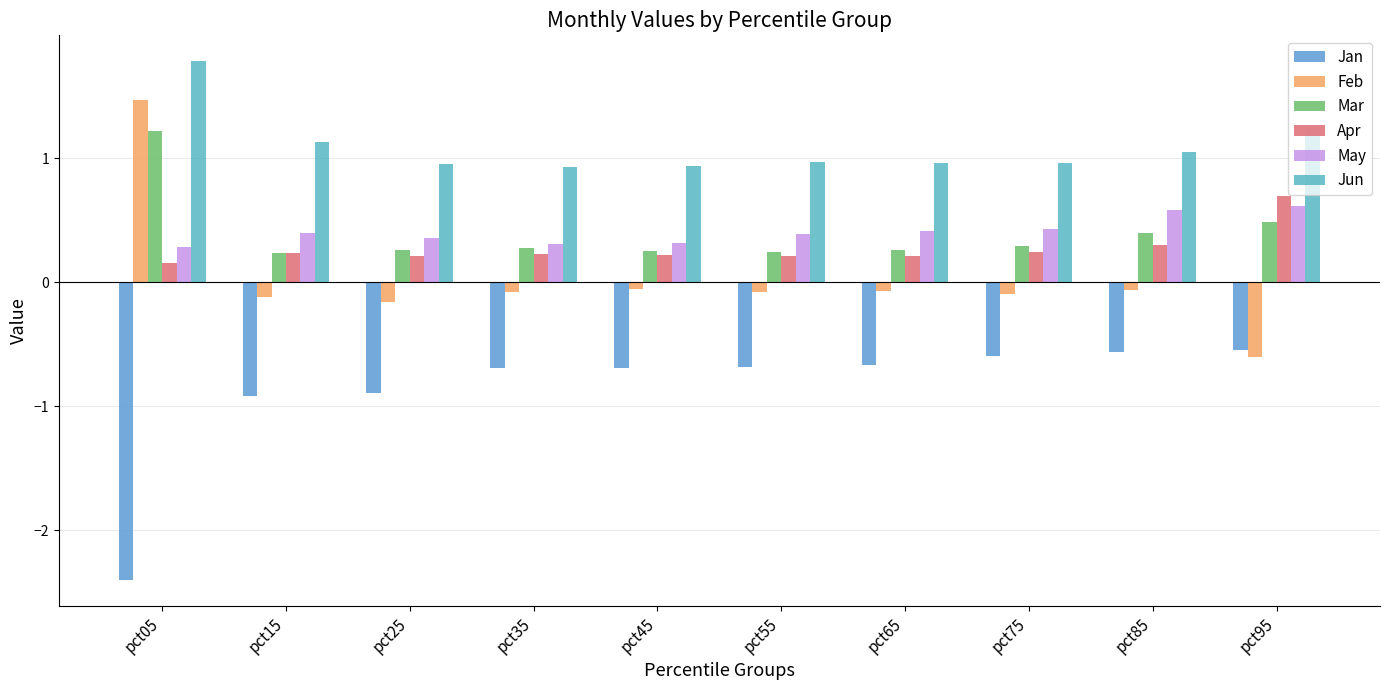

Are the bars grouped side by side (vs. stacked)?

Yes